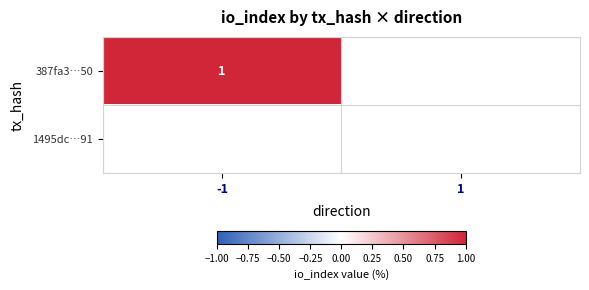

The 387fa3…50 series shows 0 at -1. True or false?

False